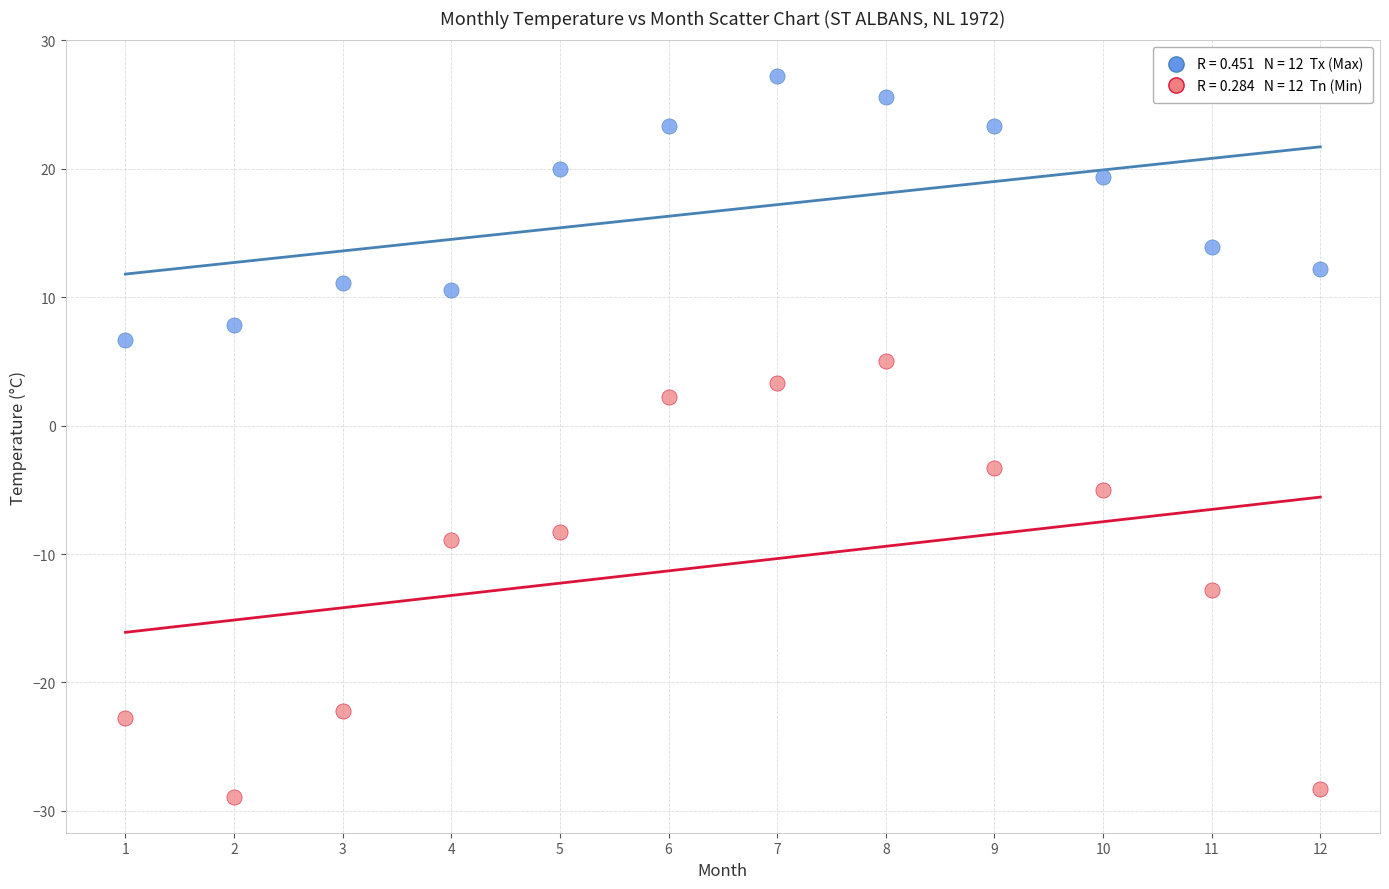

Across all series, what Y value is closest to 0?

2.2